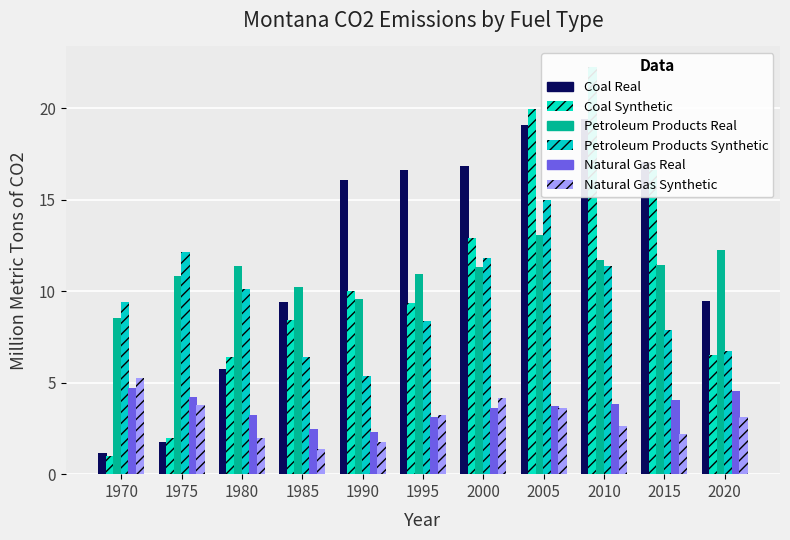

Reading left to right, extract all data points from this chart.

Coal (Real): 1970=1.1	1975=1.8	1980=5.7	1985=9.4	1990=16.1	1995=16.7	2000=16.8	2005=19.1	2010=19.4	2015=17.1	2020=9.5
Coal (Synthetic): 1970=1.0	1975=2.0	1980=6.4	1985=8.4	1990=10.0	1995=9.4	2000=12.9	2005=20.0	2010=22.3	2015=16.6	2020=6.5
Petroleum Products (Real): 1970=8.5	1975=10.8	1980=11.4	1985=10.2	1990=9.6	1995=10.9	2000=11.3	2005=13.1	2010=11.7	2015=11.4	2020=12.2
Petroleum Products (Synthetic): 1970=9.4	1975=12.1	1980=10.1	1985=6.4	1990=5.4	1995=8.4	2000=11.8	2005=15.0	2010=11.4	2015=7.9	2020=6.7
Natural Gas (Real): 1970=4.7	1975=4.2	1980=3.2	1985=2.5	1990=2.3	1995=3.1	2000=3.6	2005=3.7	2010=3.8	2015=4.0	2020=4.6
Natural Gas (Synthetic): 1970=5.3	1975=3.8	1980=2.0	1985=1.4	1990=1.8	1995=3.3	2000=4.2	2005=3.6	2010=2.6	2015=2.2	2020=3.1